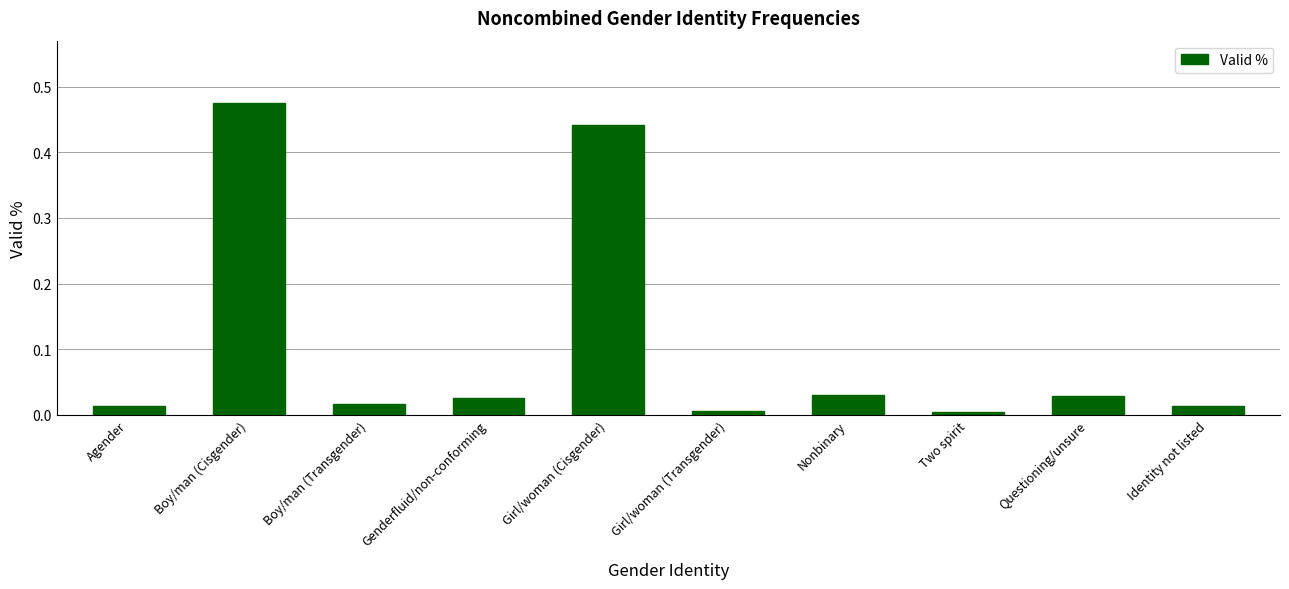

The chart shows a value of 0.0 at Nonbinary. True or false?

True